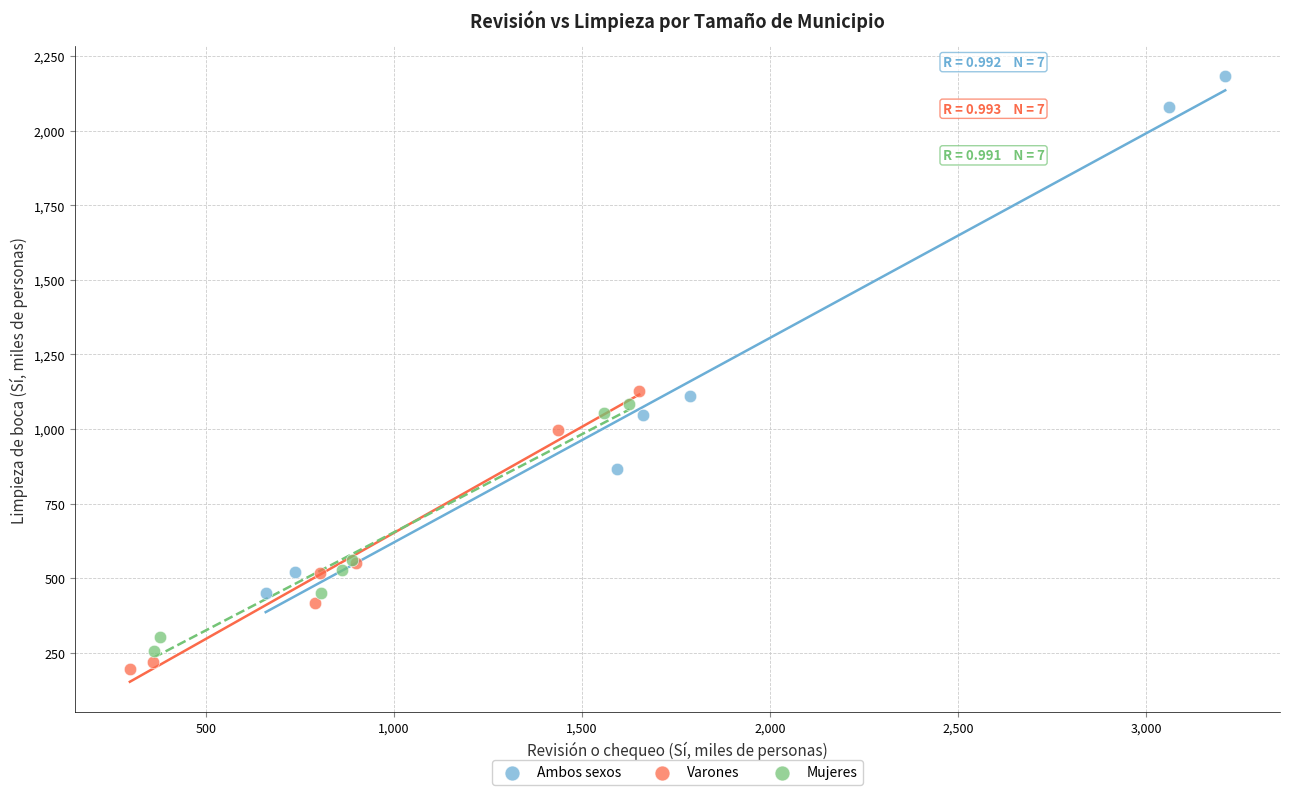

Which series reaches the minimum Y coordinate?

Varones